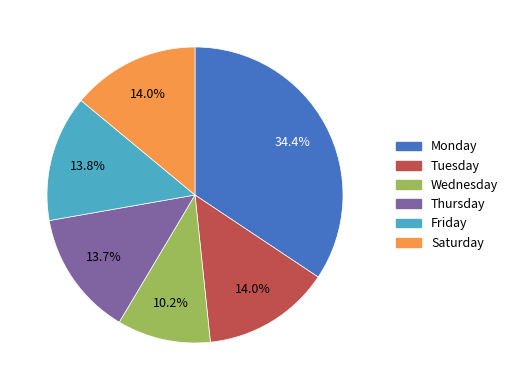

Is there any slice that represents more than half of the pie?

No